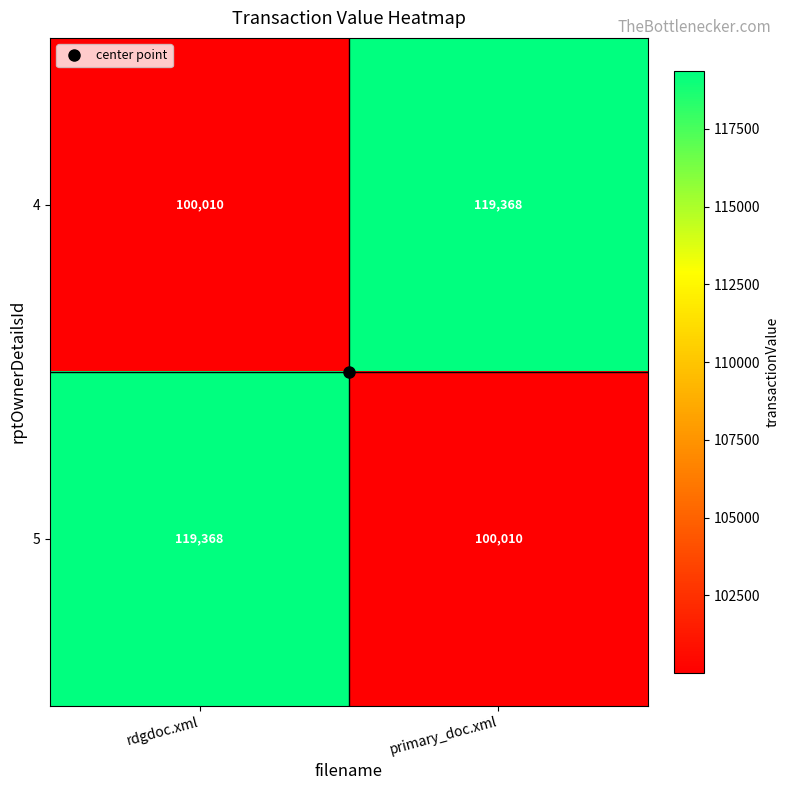

What is the sum of the 4 values at primary_doc.xml and rdgdoc.xml?

219378